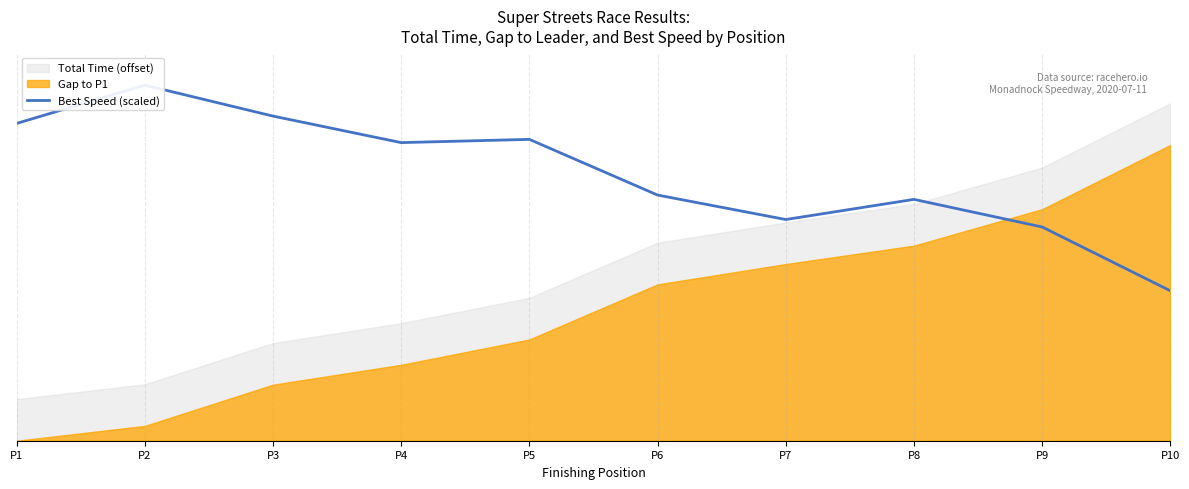

Reading left to right, extract all data points from this chart.

P1=6.5	P2=7.2	P3=6.6	P4=6.1	P5=6.1	P6=5.0	P7=4.5	P8=4.9	P9=4.4	P10=3.1